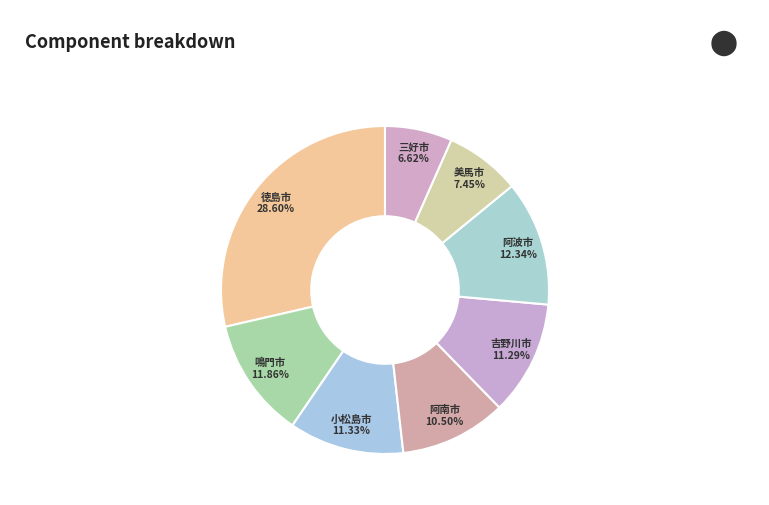

Between 徳島市 and 美馬市, which is larger?

徳島市